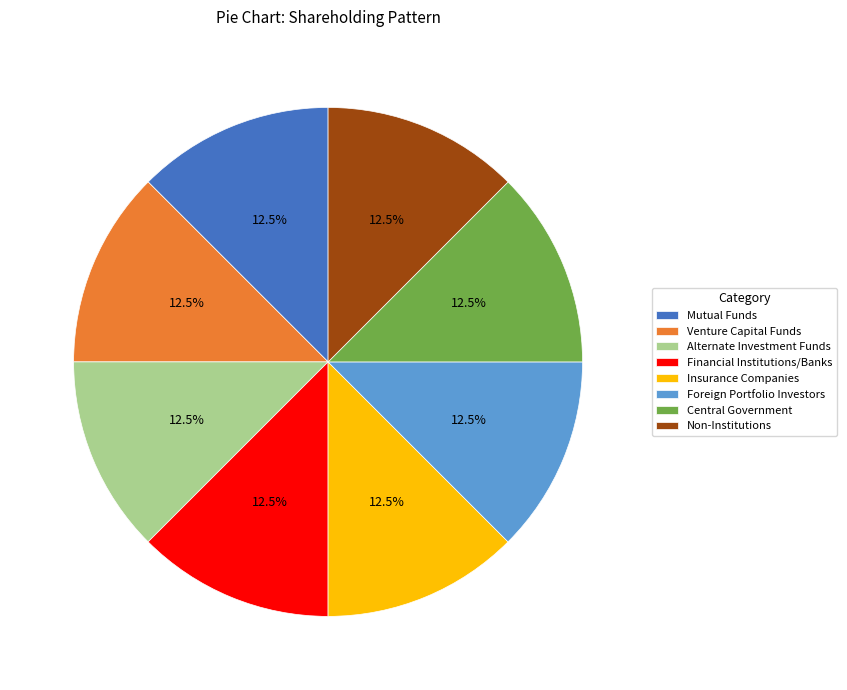

What percentage do Alternate Investment Funds and Foreign Portfolio Investors together represent?

25.0%